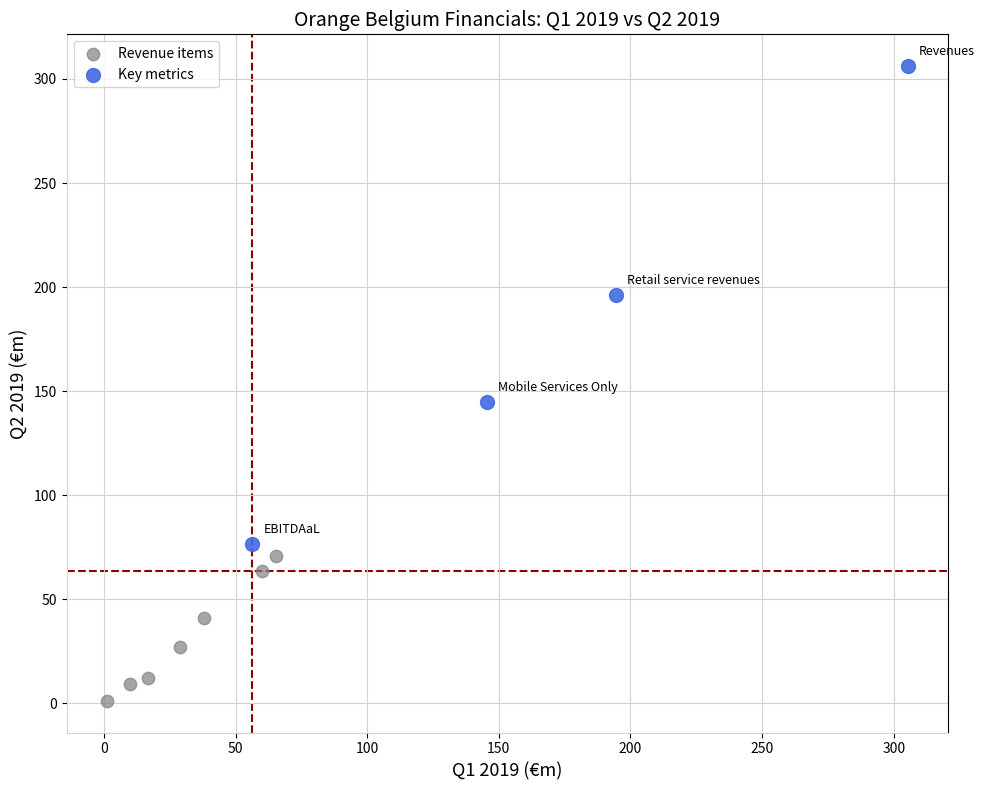

Which series reaches the minimum Y coordinate?

Revenue items